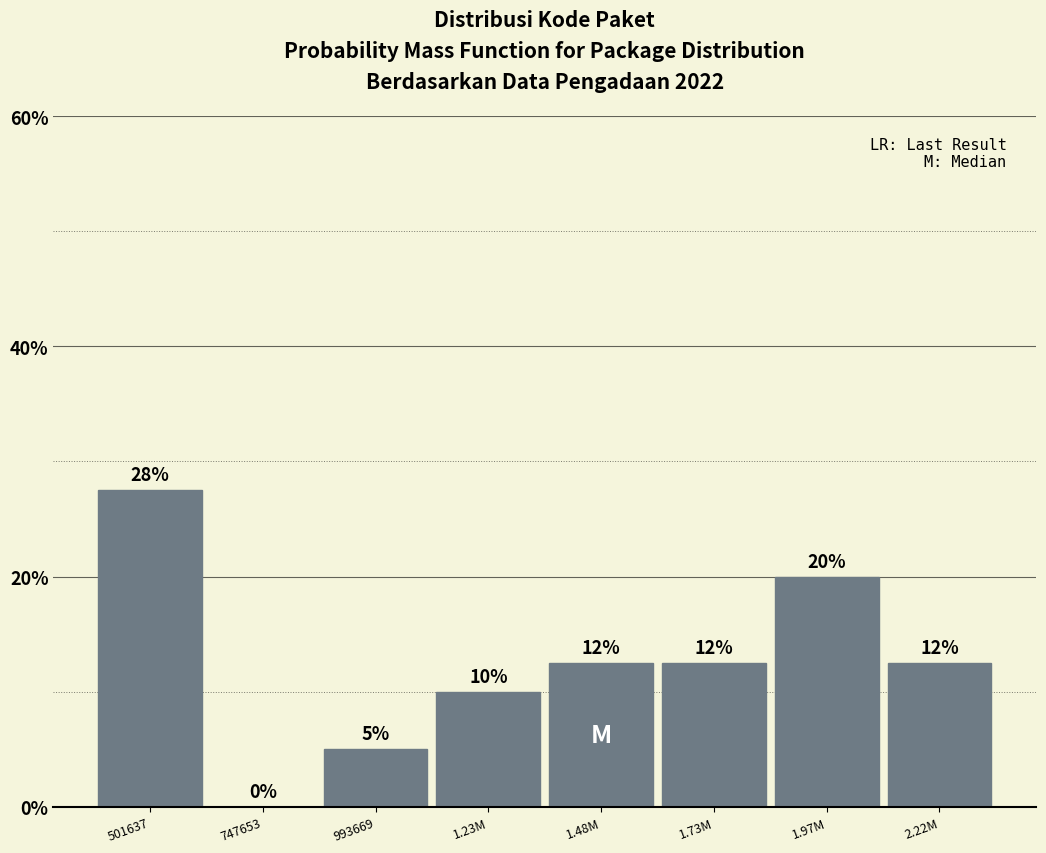

The value at 1.23M is 10.0. True or false?

True